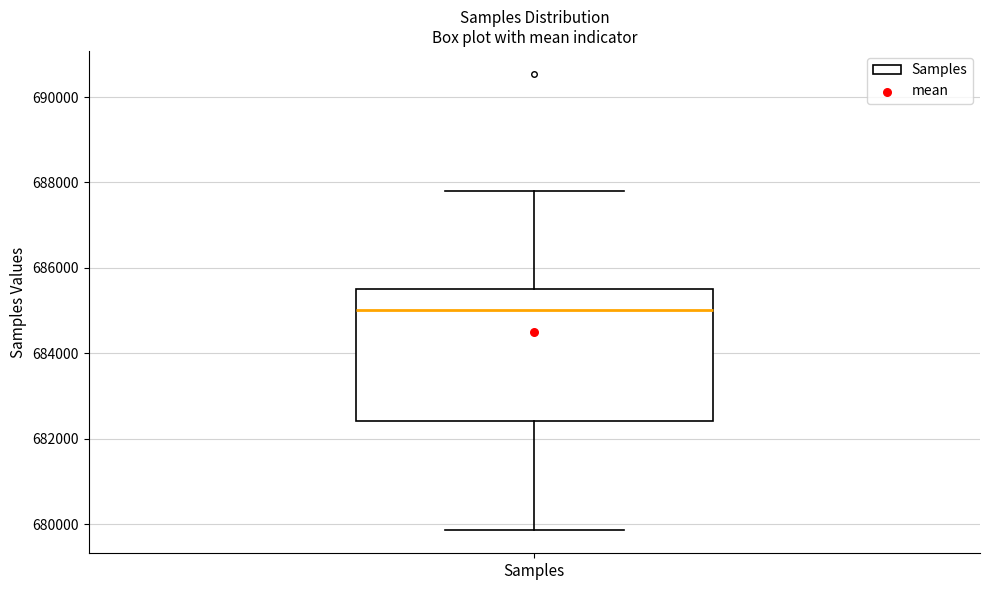

Transcribe this box plot: give where the median line is, the range the box spans, and where the two whiskers end, as read against the y-axis. The values are not printed on the chart, so give them approximately, as read against the axis.

median 685000, box 682400 to 685400, whiskers 679800 to 687800